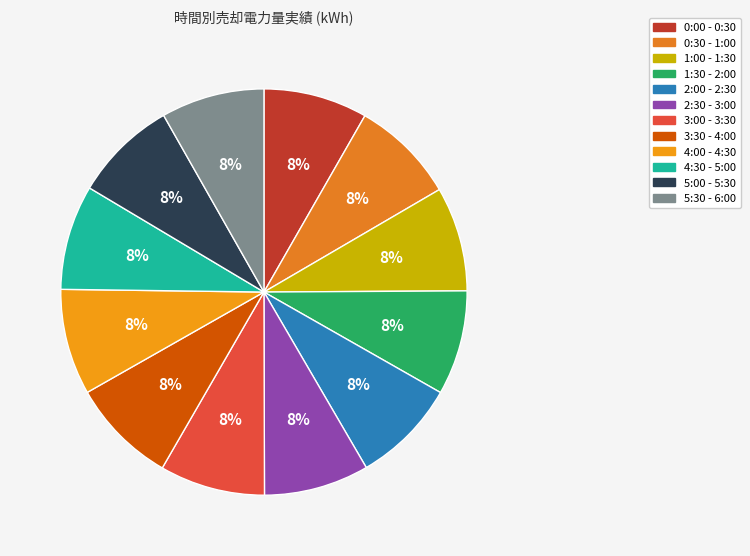

Do 0:30 - 1:00 and 3:00 - 3:30 together represent more than half of the pie?

No